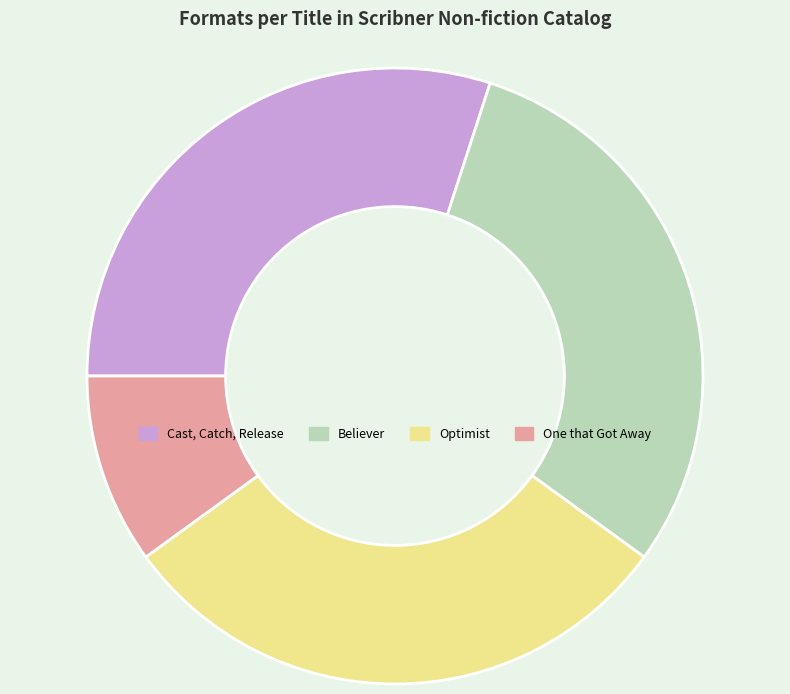

Is it true that Optimist is 30% of the pie?

True